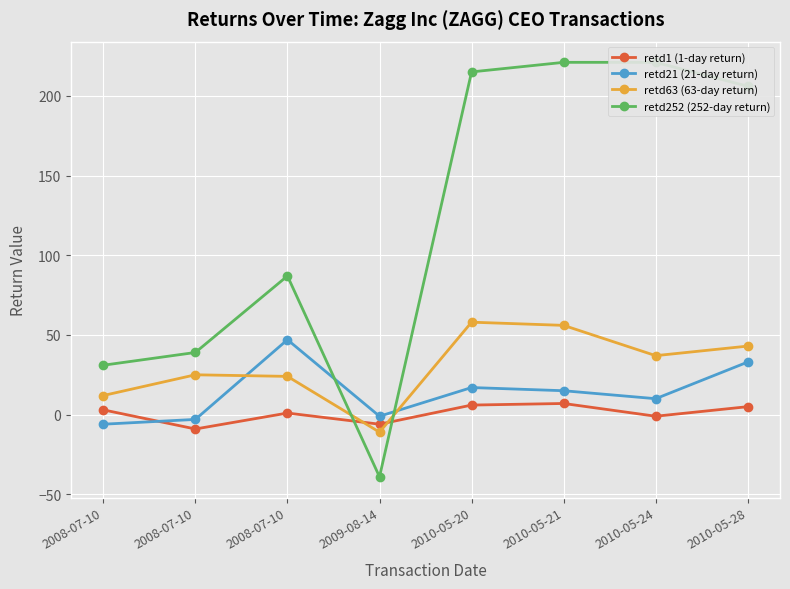

What is the difference between the maximum and minimum values in the retd21 (21-day return) series?

53